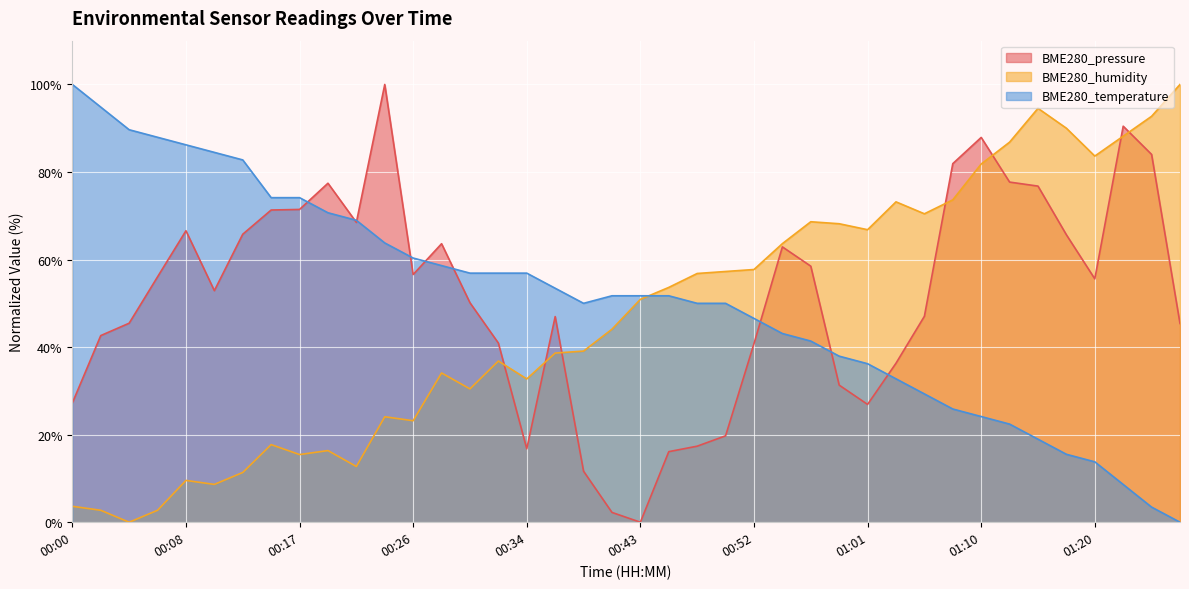

Is the value of BME280_temperature at 01:17 greater than the value of BME280_humidity at 00:52?

No